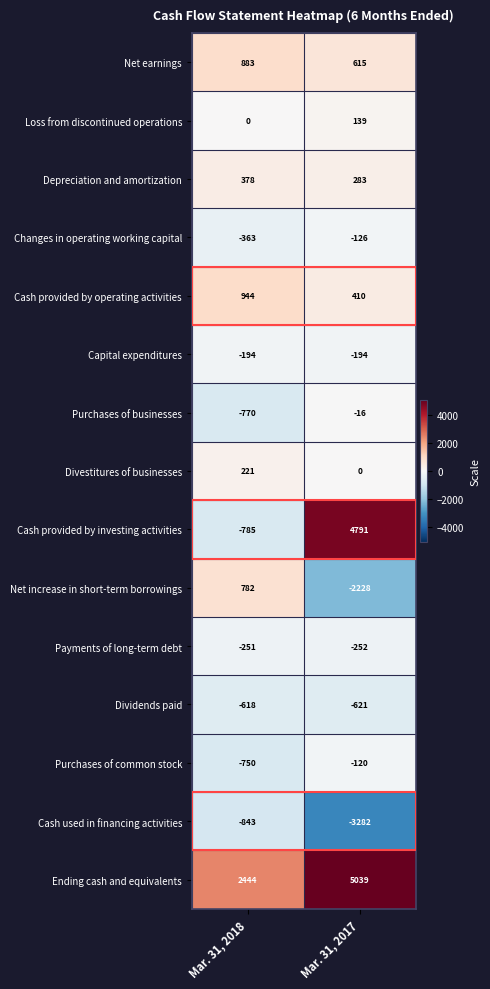

Rank the series by their maximum value, from lowest to highest.

Cash used in financing activities, Dividends paid, Payments of long-term debt, Capital expenditures, Changes in operating working capital, Purchases of common stock, Purchases of businesses, Loss from discontinued operations, Divestitures of businesses, Depreciation and amortization, Net increase in short-term borrowings, Net earnings, Cash provided by operating activities, Cash provided by investing activities, Ending cash and equivalents